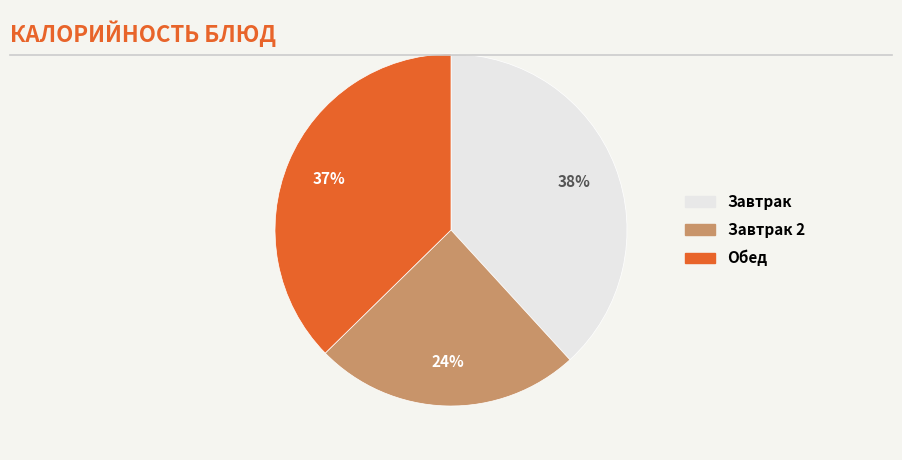

How many segments does this pie chart have?

3